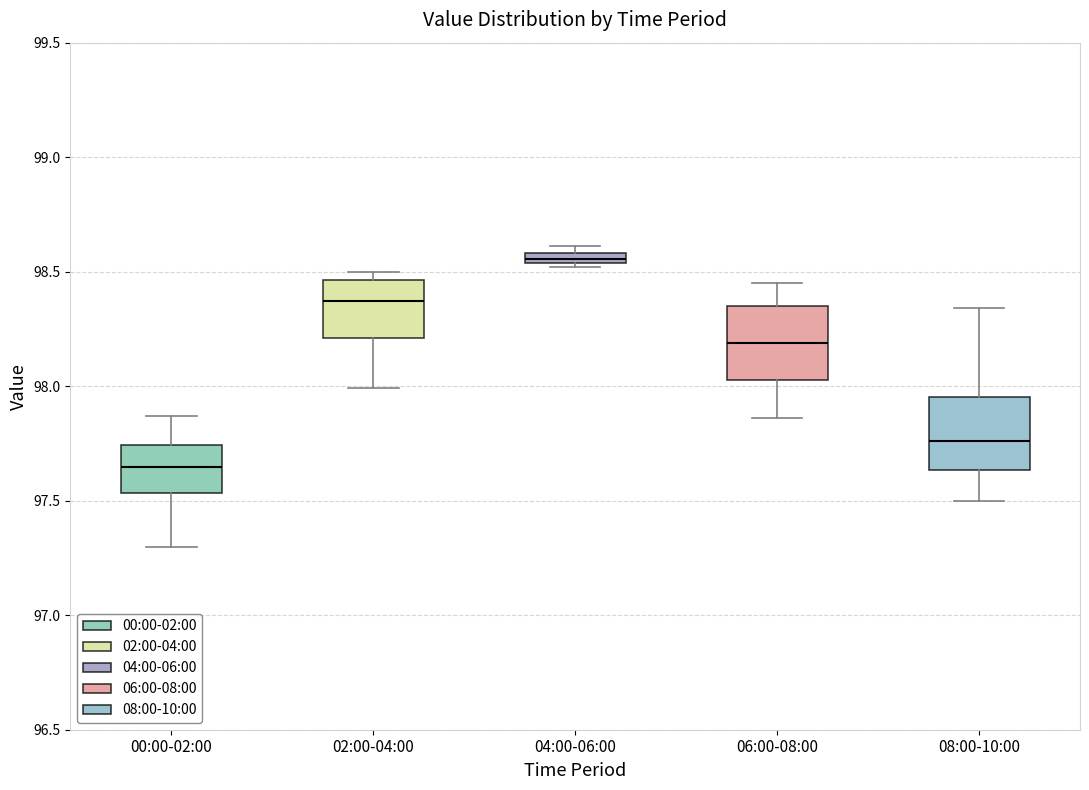

Which box's median line is the highest?

04:00-06:00